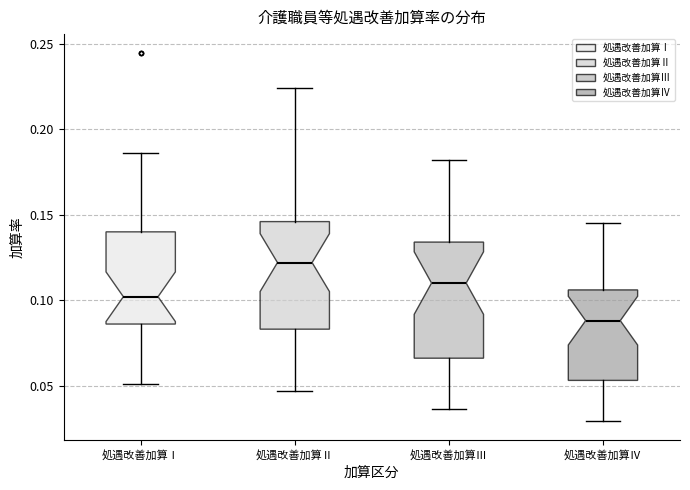

Which box's median line is the lowest?

処遇改善加算Ⅳ